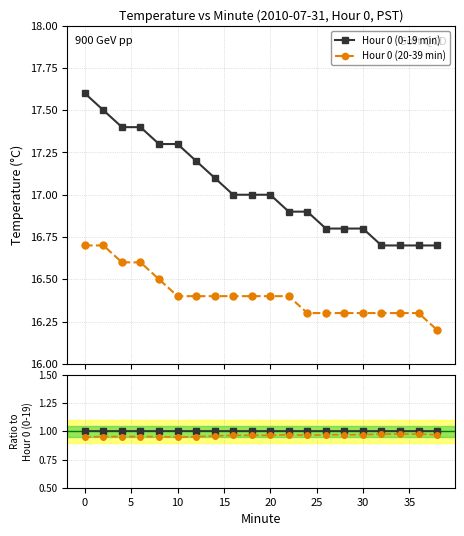

True or false: Hour 0 (20-39 min) and Hour 0 (0-19 min) intersect in this chart.

False